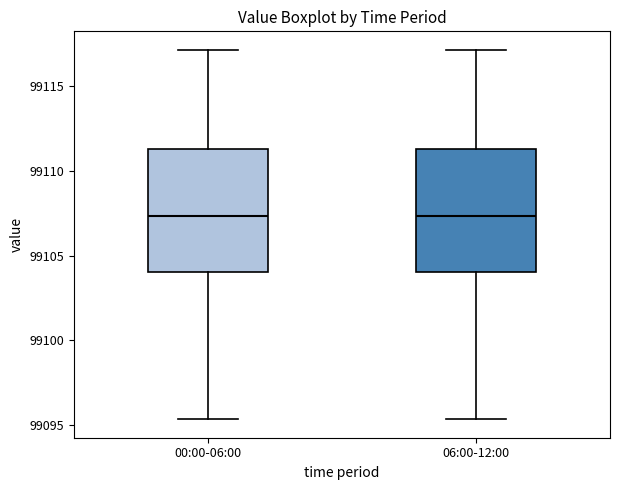

Reading left to right, read every box against the y-axis: the position of its median line, the range the box covers, and the ends of its whiskers. The values are not printed on the chart, so give them approximately, as read against the axis.

00:00-06:00: median 99107.5, box 99104.0 to 99111.5, whiskers 99095.5 to 99117.0
06:00-12:00: median 99107.5, box 99104.0 to 99111.5, whiskers 99095.5 to 99117.0